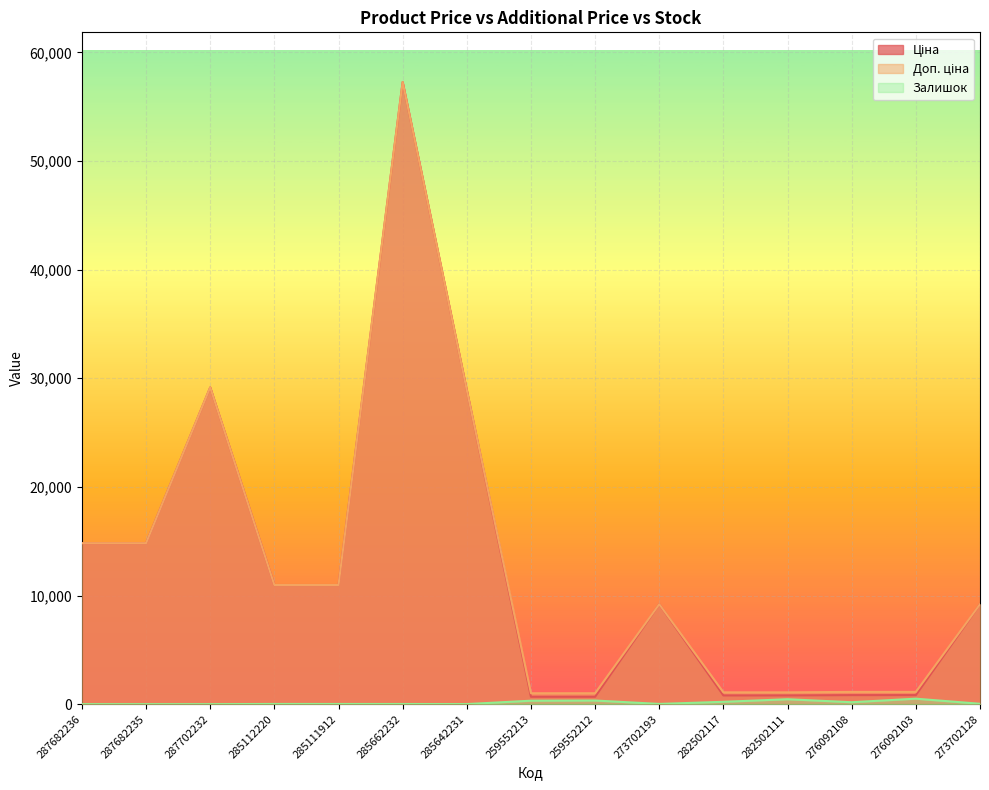

True or false: Доп. ціна has more than 0 interior local peaks.

True